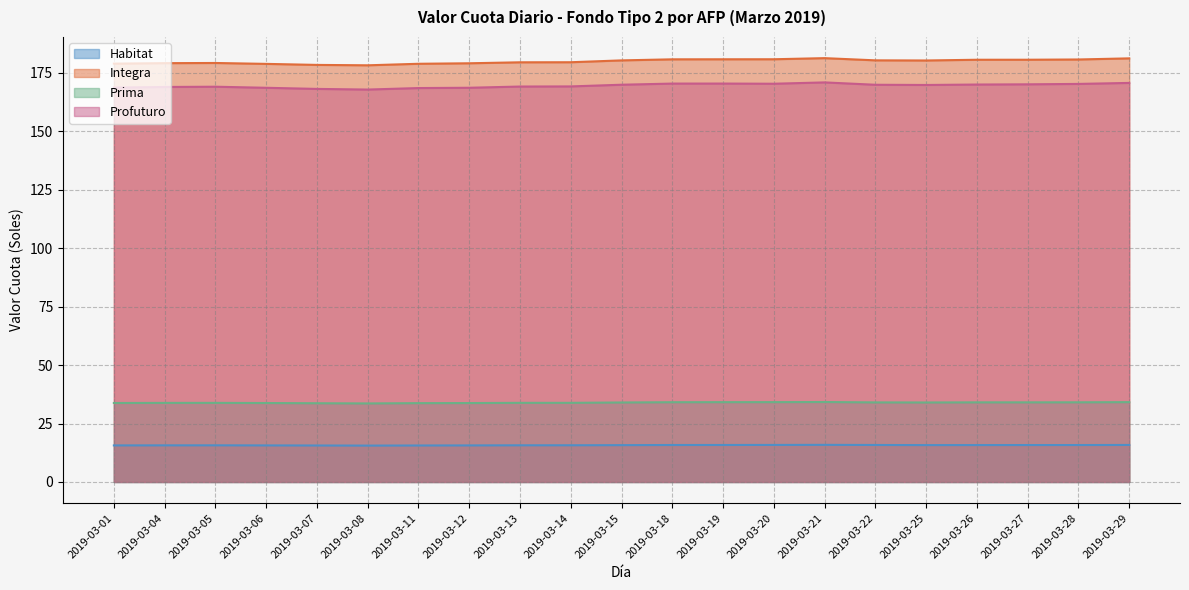

Reading left to right, extract all data points from this chart.

Habitat: 2019-03-01=15.6	2019-03-04=15.7	2019-03-05=15.7	2019-03-06=15.6	2019-03-07=15.6	2019-03-08=15.6	2019-03-11=15.6	2019-03-12=15.6	2019-03-13=15.7	2019-03-14=15.7	2019-03-15=15.8	2019-03-18=15.8	2019-03-19=15.8	2019-03-20=15.8	2019-03-21=15.9	2019-03-22=15.8	2019-03-25=15.8	2019-03-26=15.8	2019-03-27=15.8	2019-03-28=15.8	2019-03-29=15.8
Integra: 2019-03-01=178.9	2019-03-04=179.1	2019-03-05=179.2	2019-03-06=178.8	2019-03-07=178.4	2019-03-08=178.2	2019-03-11=178.9	2019-03-12=179.1	2019-03-13=179.5	2019-03-14=179.5	2019-03-15=180.3	2019-03-18=180.8	2019-03-19=180.8	2019-03-20=180.8	2019-03-21=181.3	2019-03-22=180.4	2019-03-25=180.3	2019-03-26=180.6	2019-03-27=180.6	2019-03-28=180.7	2019-03-29=181.2
Prima: 2019-03-01=33.8	2019-03-04=33.8	2019-03-05=33.8	2019-03-06=33.8	2019-03-07=33.7	2019-03-08=33.6	2019-03-11=33.7	2019-03-12=33.8	2019-03-13=33.8	2019-03-14=33.9	2019-03-15=34.0	2019-03-18=34.1	2019-03-19=34.1	2019-03-20=34.2	2019-03-21=34.2	2019-03-22=34.0	2019-03-25=34.0	2019-03-26=34.1	2019-03-27=34.1	2019-03-28=34.1	2019-03-29=34.2
Profuturo: 2019-03-01=168.7	2019-03-04=169.0	2019-03-05=169.1	2019-03-06=168.6	2019-03-07=168.1	2019-03-08=167.9	2019-03-11=168.5	2019-03-12=168.6	2019-03-13=169.1	2019-03-14=169.2	2019-03-15=169.9	2019-03-18=170.4	2019-03-19=170.4	2019-03-20=170.3	2019-03-21=170.9	2019-03-22=169.9	2019-03-25=169.8	2019-03-26=170.0	2019-03-27=170.1	2019-03-28=170.3	2019-03-29=170.7